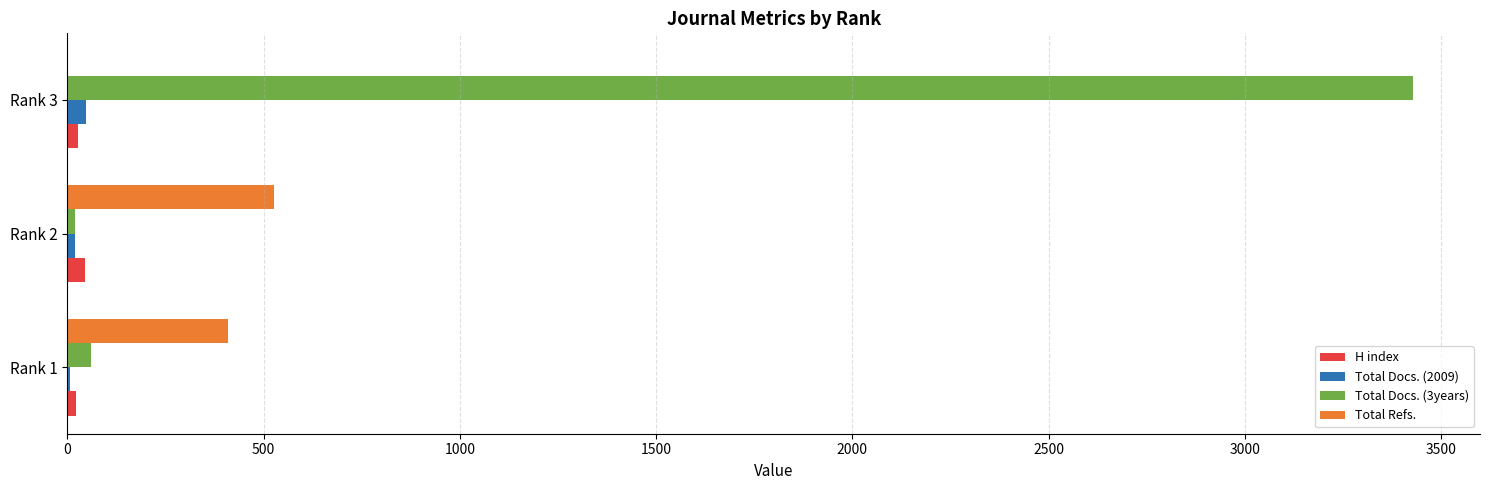

Is the value of Total Refs. at Rank 2 greater than the value of Total Docs. (3years) at Rank 3?

No